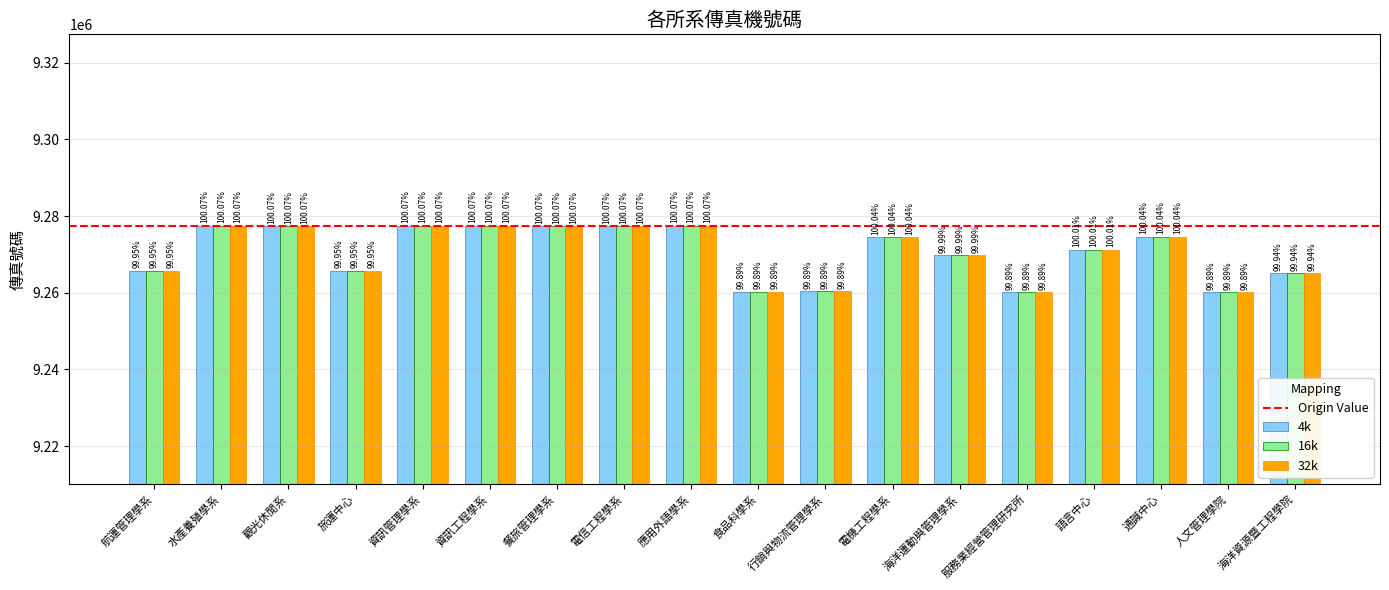

List the series in order of their peak value, lowest first.

4k, 16k, 32k